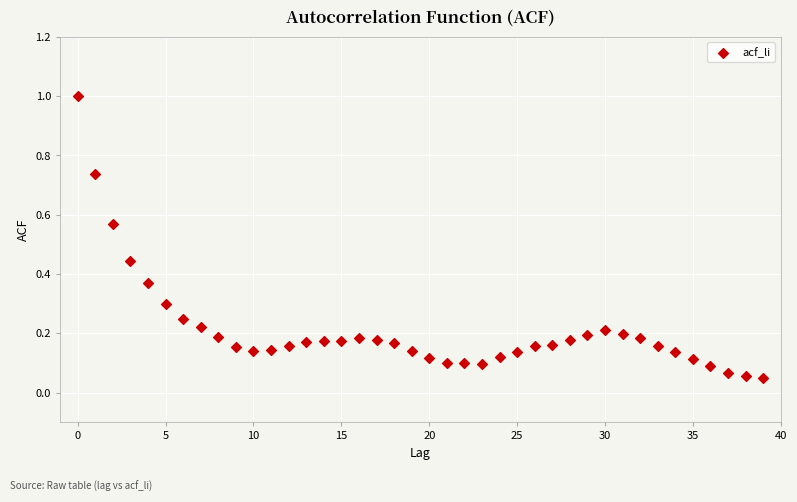

How many data points are displayed?

40